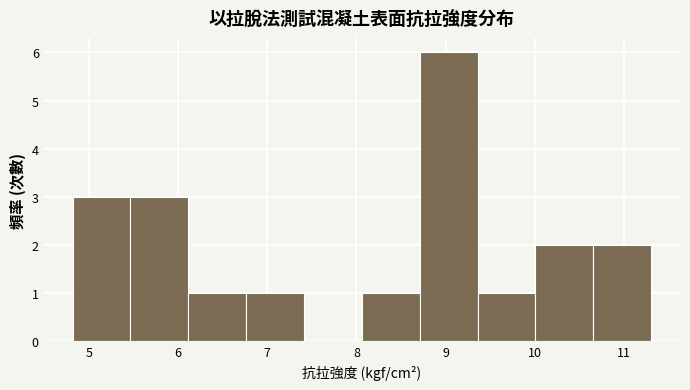

Over which range of the x-axis is the bar tallest?

8.7 to 9.4